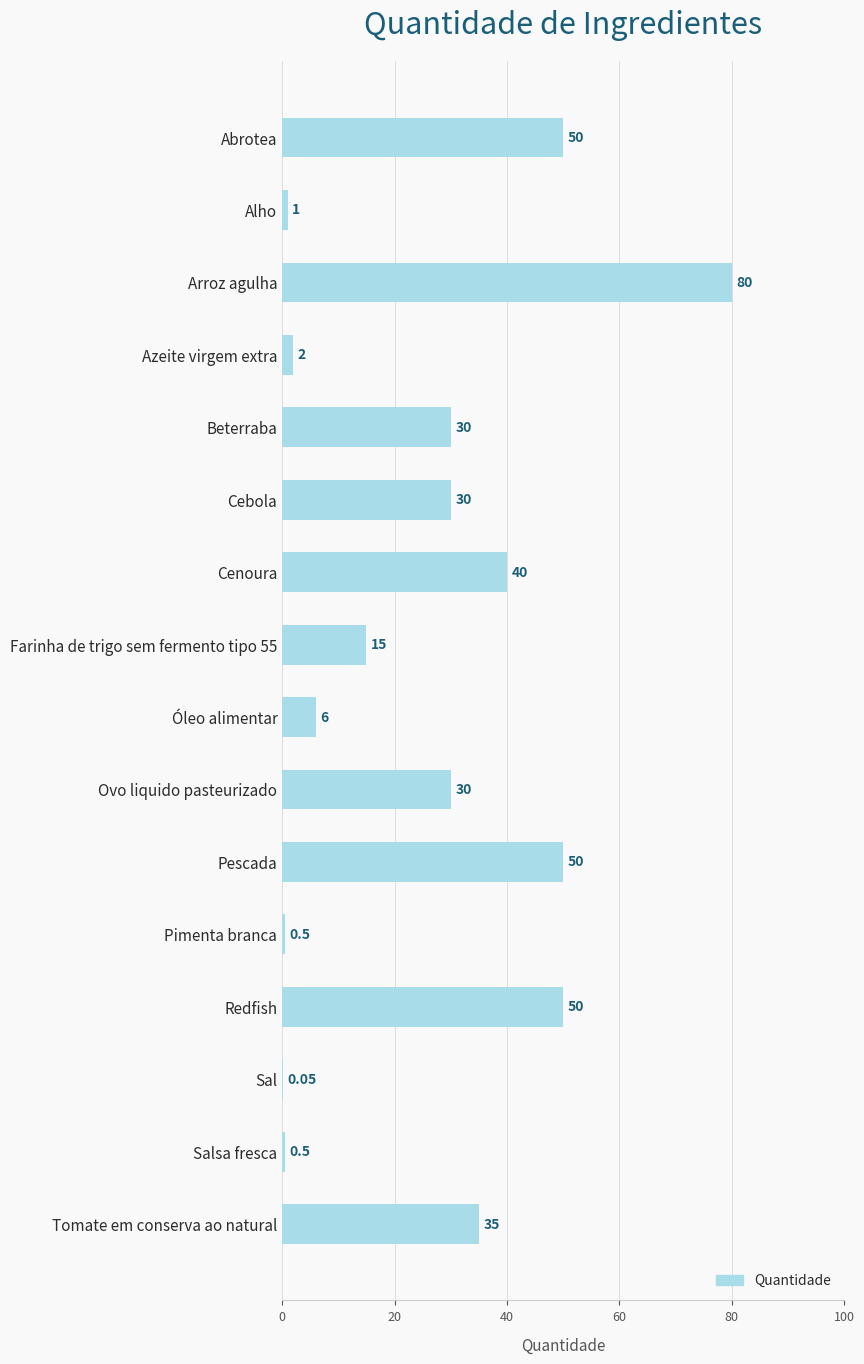

Where is the data nearest to the value 40?

Cenoura